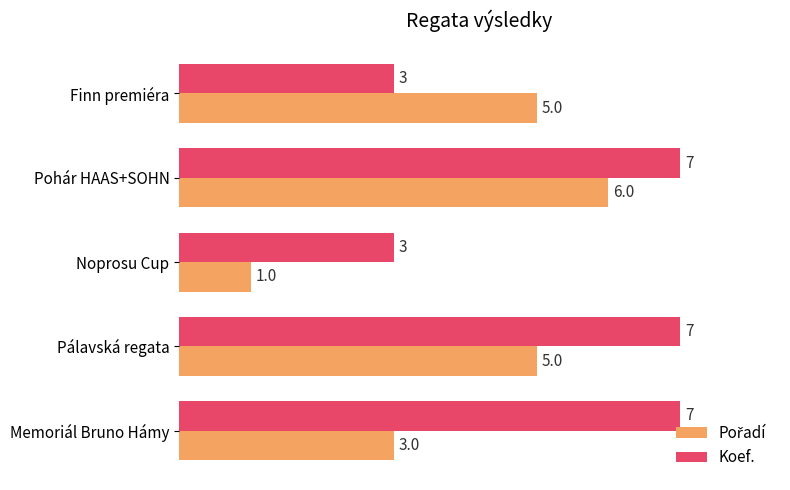

What is the sum of all Koef. values?

27